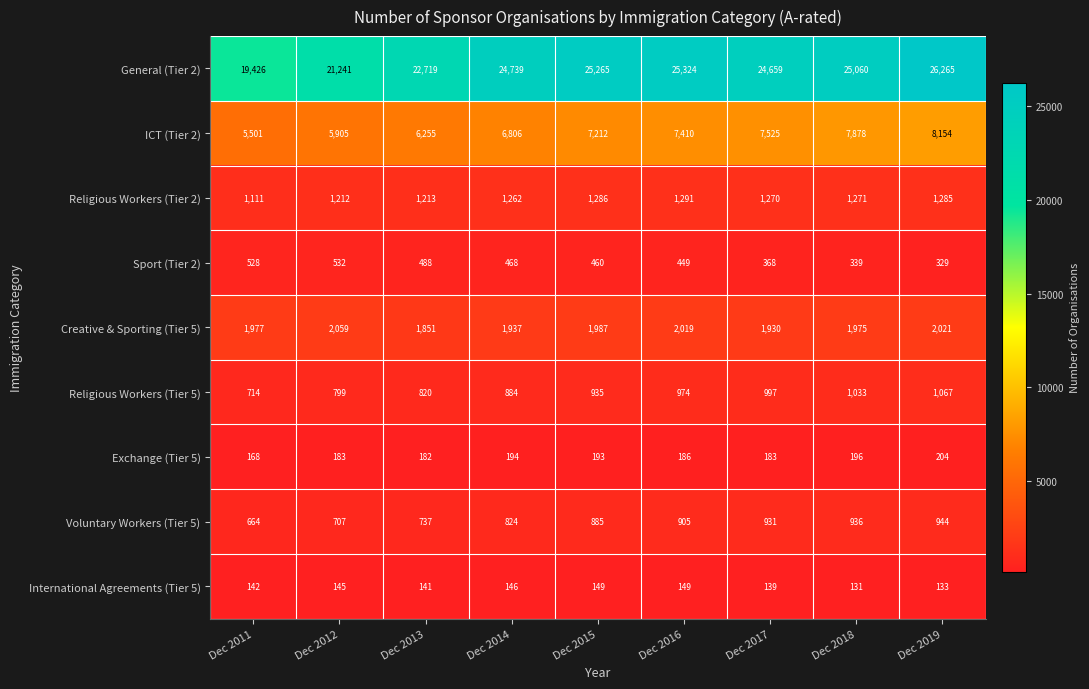

Is it true that General (Tier 2) equals 10537 at Dec 2019?

False